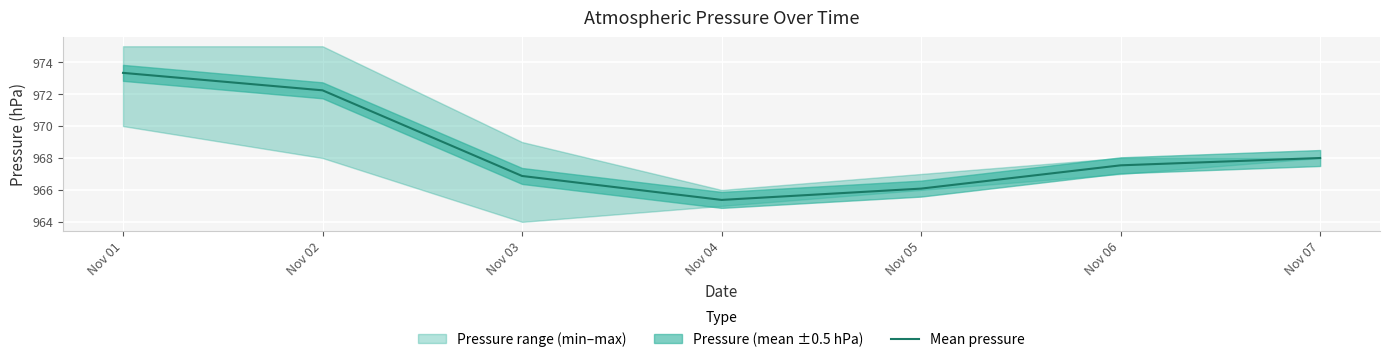

Rank the categories by value from highest to lowest.

Nov 01, Nov 02, Nov 07, Nov 06, Nov 03, Nov 05, Nov 04